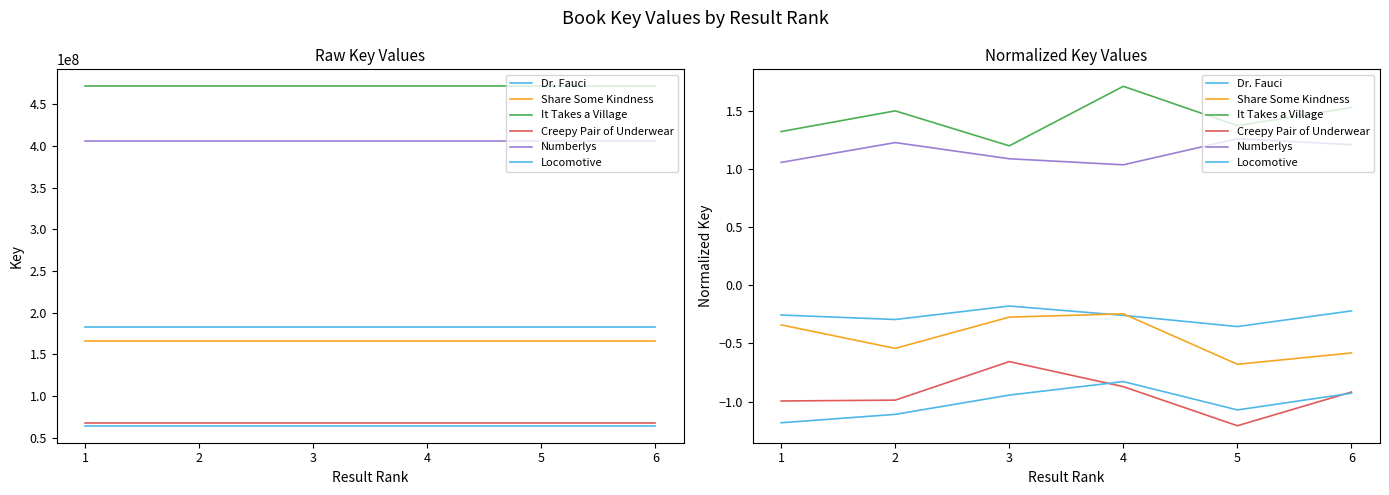

At which category does It Takes a Village reach its first local peak?

2